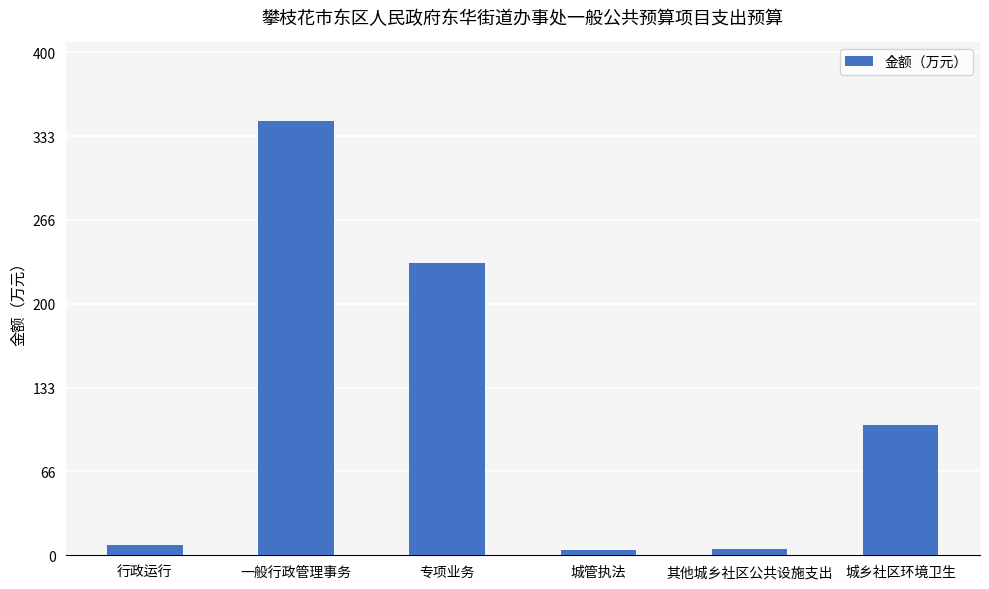

Which category has the highest value across all series?

一般行政管理事务